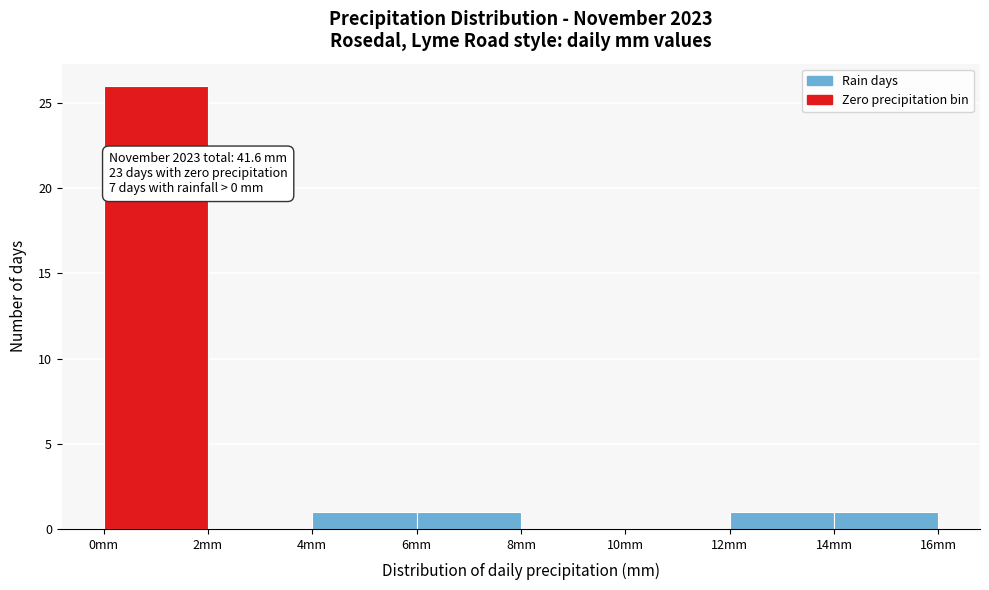

Which range on the x-axis has the tallest bar?

0 to 2